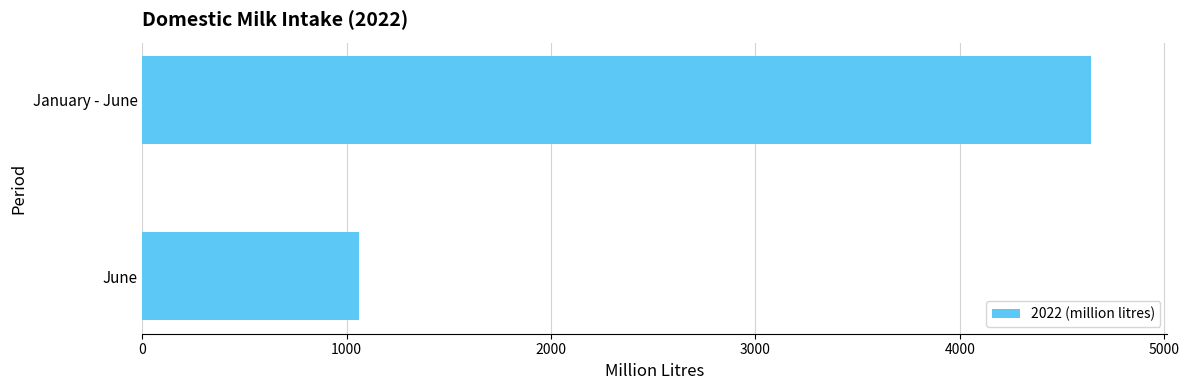

What is the change in value from June to January - June?

+3582.7